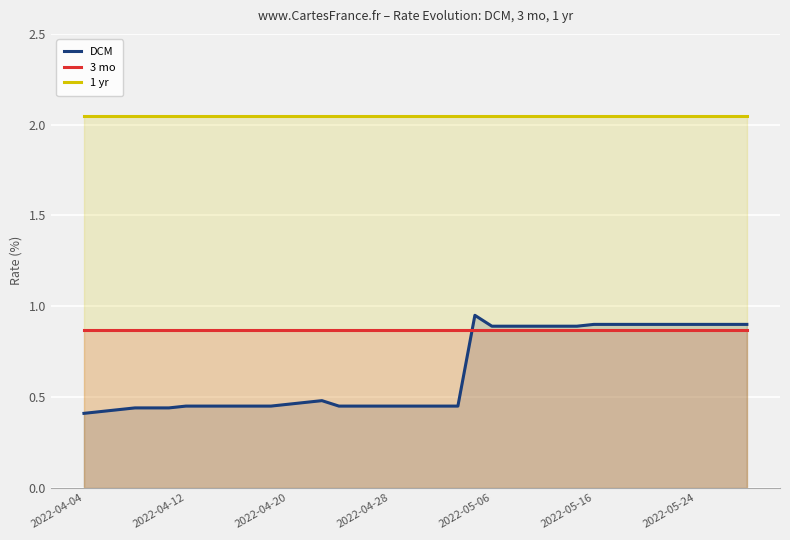

True or false: 3 mo has a value of 0.2 at 2022-04-28.

False